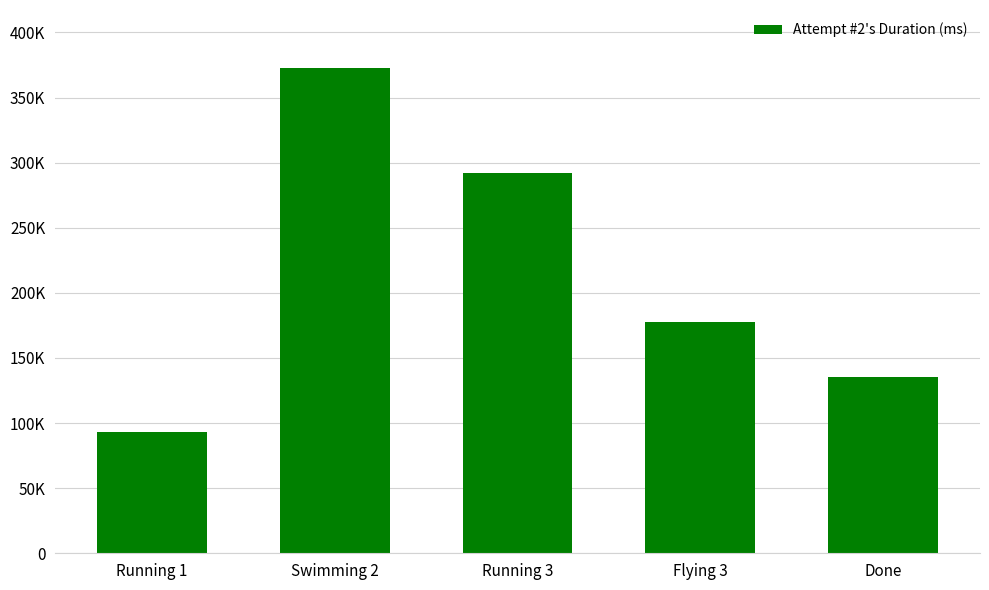

The chart shows a value of 93517 at Running 1. True or false?

True